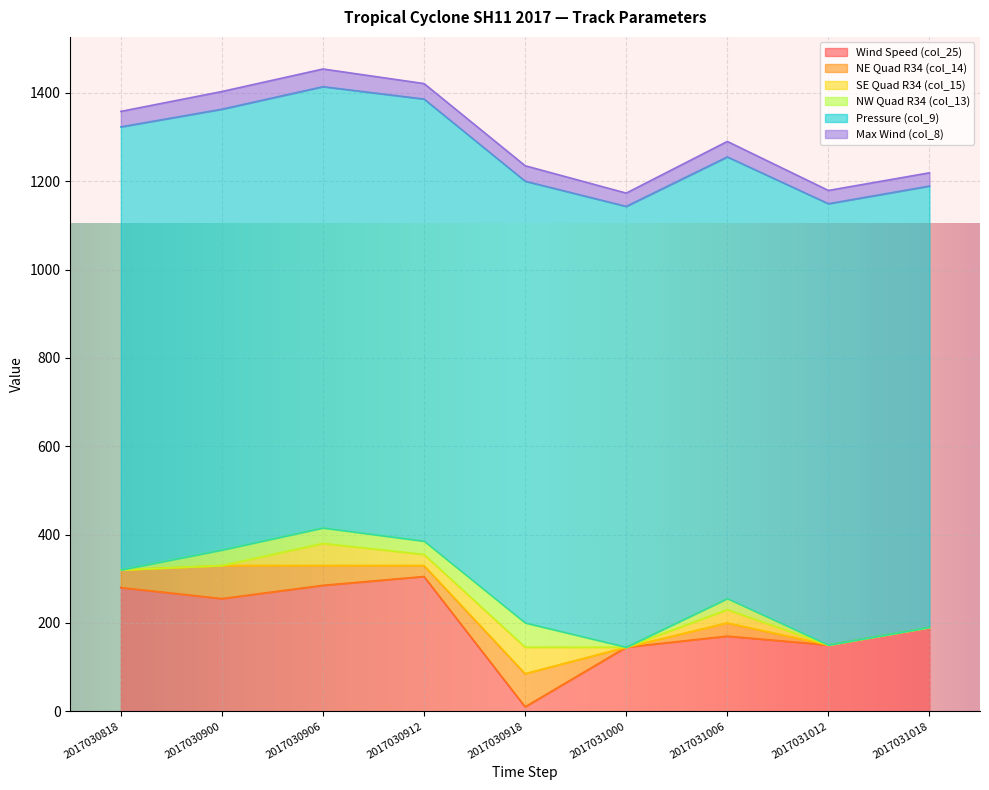

How many data points in NE Quad R34 (col_14) are less than 30?

4